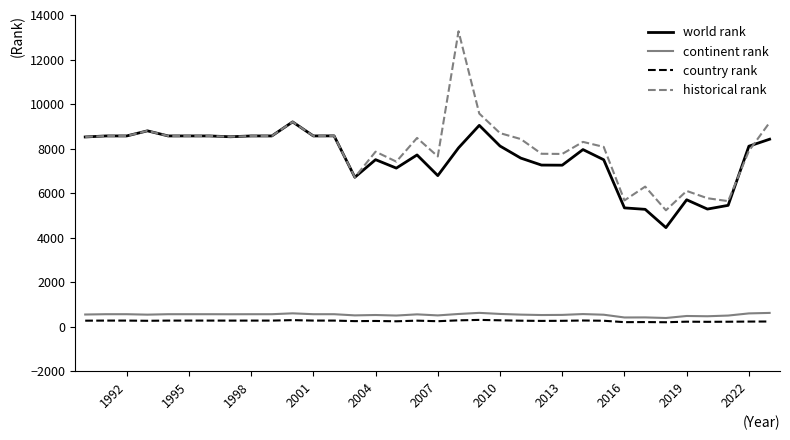

True or false: continent rank has more than 1 points higher than both neighbors.

True